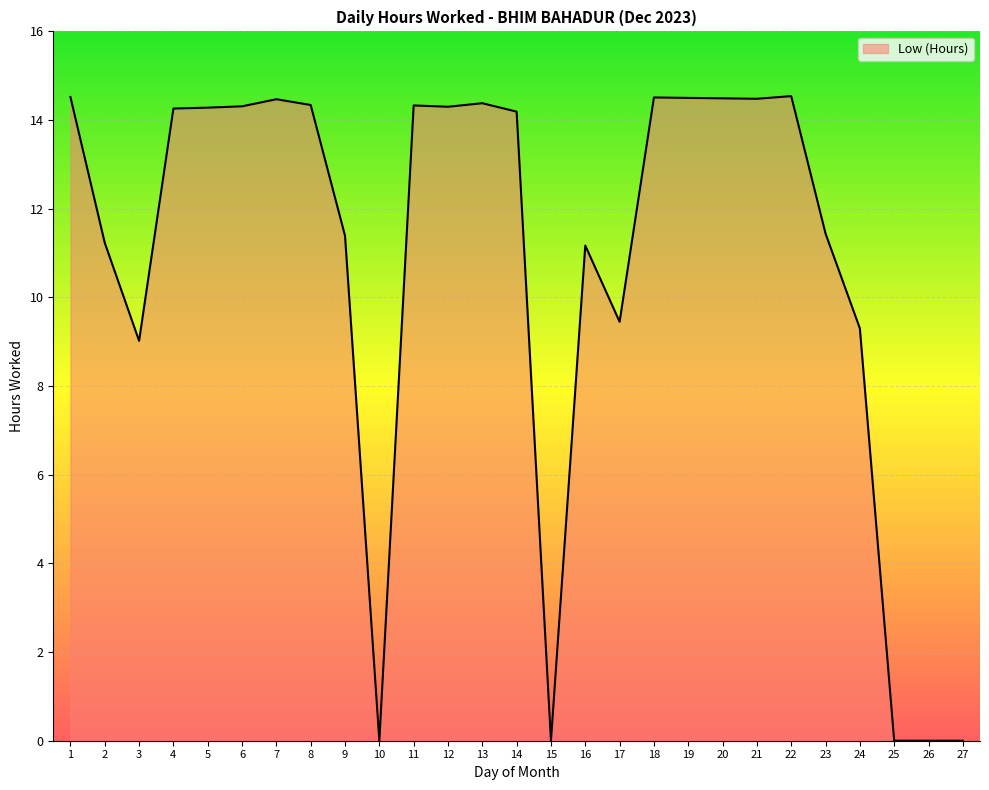

What is the difference between the maximum and minimum values?

14.5